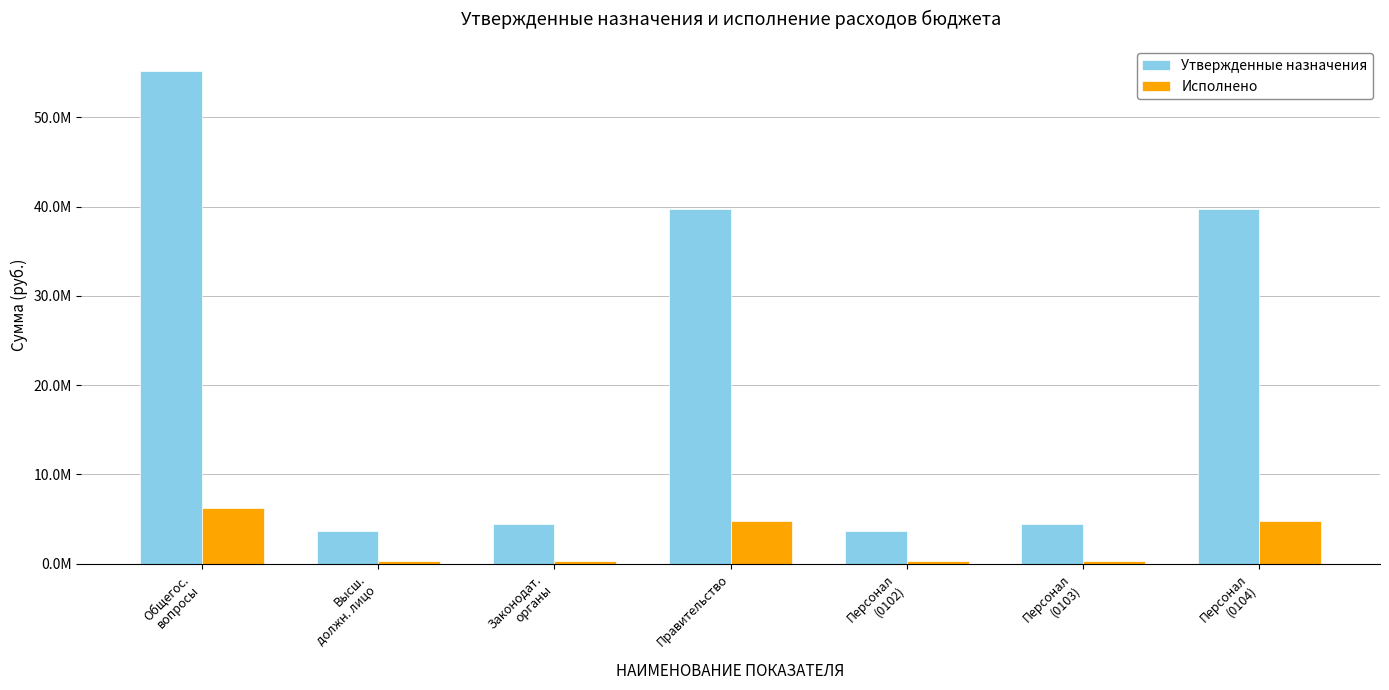

What are all the series names shown in the legend?

Утвержденные назначения, Исполнено